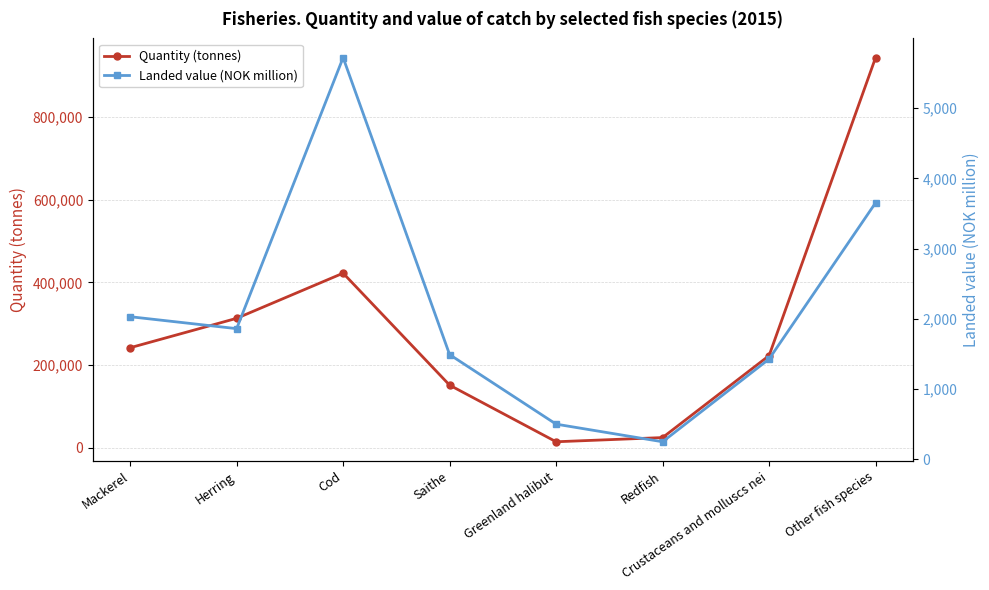

What is the difference between the maximum and minimum values in the Landed value (NOK million) series?

5474